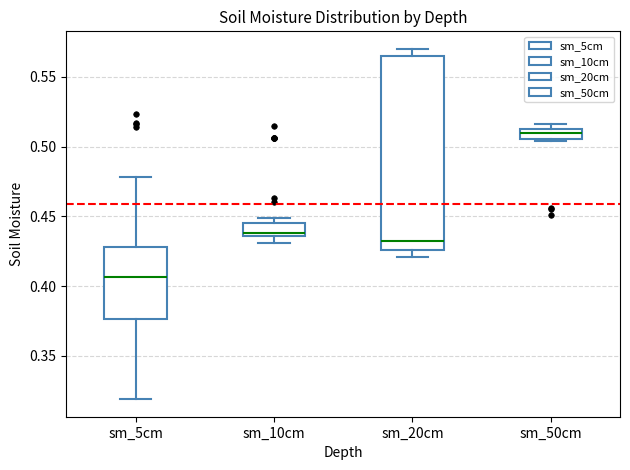

Which box has the highest median line?

sm_50cm